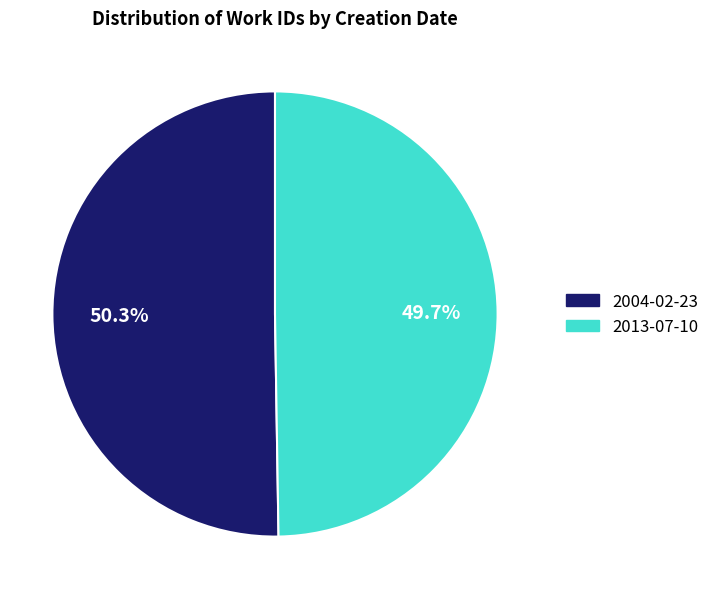

What is the total percentage of 2004-02-23 and 2013-07-10?

100.0%